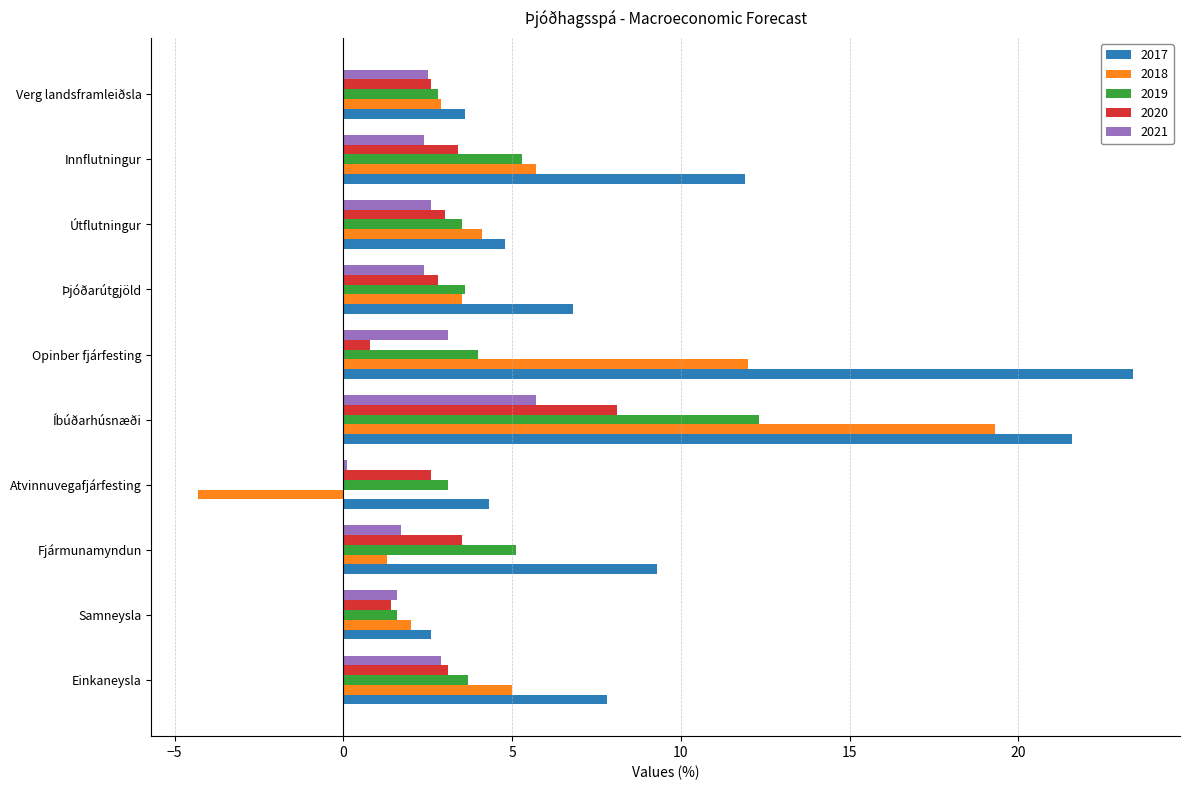

The 2021 series shows 2.5 at Verg landsframleiðsla. True or false?

True